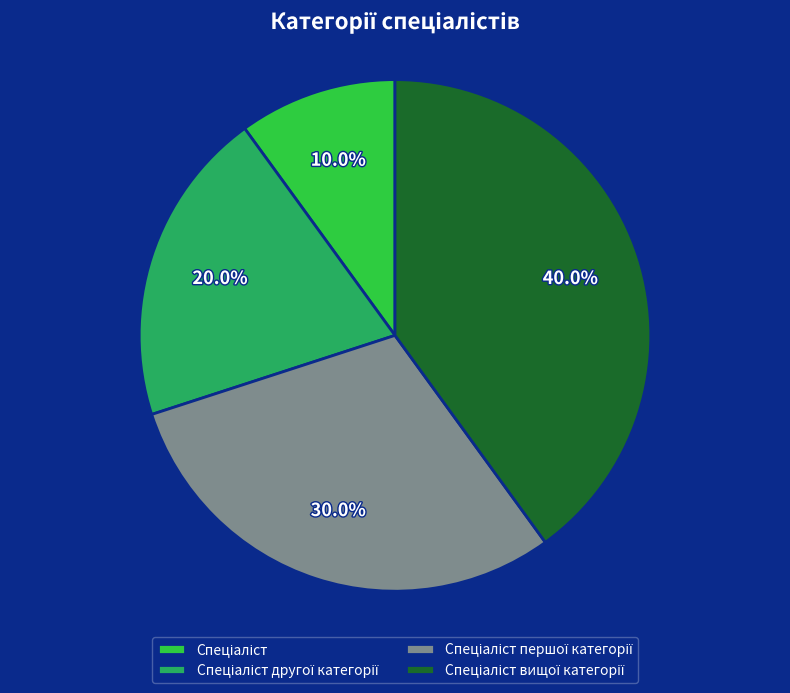

Is there a majority slice in this chart?

No